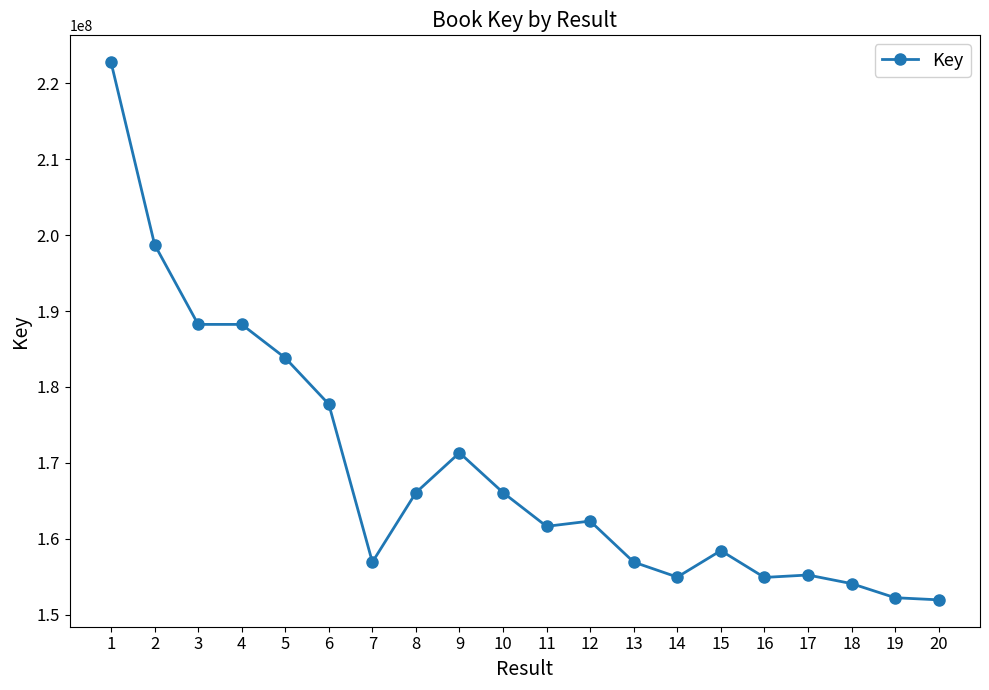

Where does the data first go above 162320368?

1